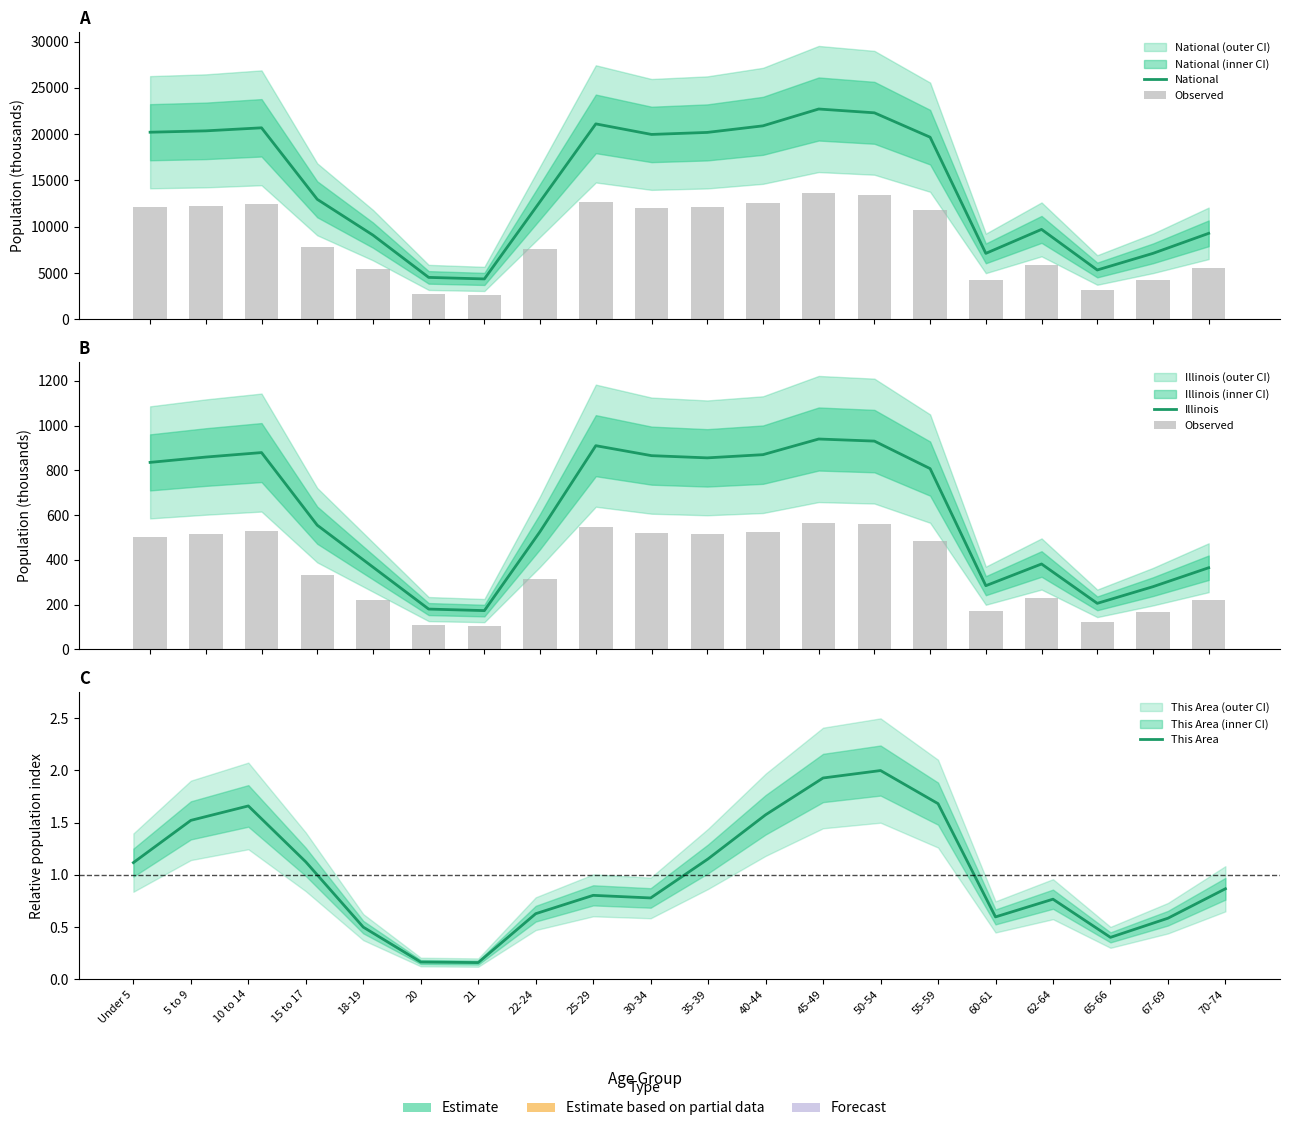

Between 35-39 and 62-64, which is larger?

35-39